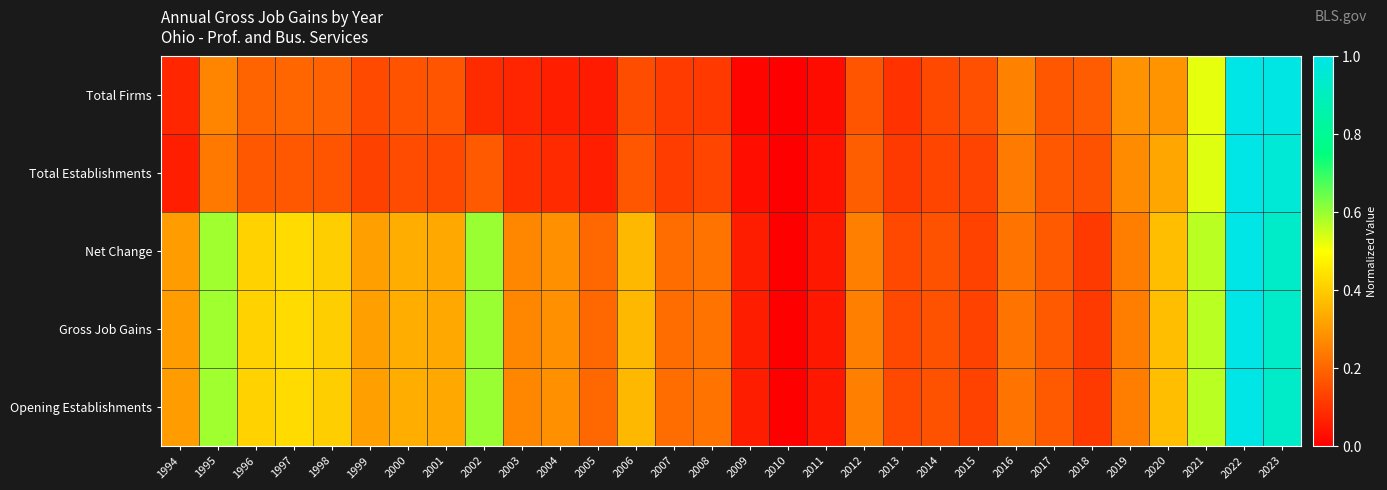

Reading right to left, list all the values displayed in this chart.

Total Firms: 2023=1.0	2022=1.0	2021=0.5	2020=0.3	2019=0.3	2018=0.2	2017=0.2	2016=0.3	2015=0.2	2014=0.1	2013=0.1	2012=0.2	2011=0.0	2010=0.0	2009=0.0	2008=0.1	2007=0.1	2006=0.2	2005=0.1	2004=0.1	2003=0.1	2002=0.1	2001=0.2	2000=0.2	1999=0.1	1998=0.2	1997=0.2	1996=0.2	1995=0.3	1994=0.1
Total Establishments: 2023=1.0	2022=1.0	2021=0.5	2020=0.3	2019=0.3	2018=0.2	2017=0.2	2016=0.2	2015=0.1	2014=0.1	2013=0.1	2012=0.2	2011=0.0	2010=0.0	2009=0.0	2008=0.1	2007=0.1	2006=0.2	2005=0.1	2004=0.1	2003=0.1	2002=0.2	2001=0.1	2000=0.2	1999=0.1	1998=0.2	1997=0.2	1996=0.2	1995=0.2	1994=0.1
Net Change: 2023=0.9	2022=1.0	2021=0.6	2020=0.4	2019=0.2	2018=0.1	2017=0.2	2016=0.2	2015=0.1	2014=0.2	2013=0.1	2012=0.3	2011=0.1	2010=0.0	2009=0.1	2008=0.2	2007=0.2	2006=0.4	2005=0.2	2004=0.3	2003=0.3	2002=0.6	2001=0.3	2000=0.3	1999=0.3	1998=0.4	1997=0.4	1996=0.4	1995=0.6	1994=0.3
Gross Job Gains: 2023=0.9	2022=1.0	2021=0.6	2020=0.4	2019=0.2	2018=0.1	2017=0.2	2016=0.2	2015=0.1	2014=0.2	2013=0.1	2012=0.3	2011=0.1	2010=0.0	2009=0.1	2008=0.2	2007=0.2	2006=0.4	2005=0.2	2004=0.3	2003=0.3	2002=0.6	2001=0.3	2000=0.3	1999=0.3	1998=0.4	1997=0.4	1996=0.4	1995=0.6	1994=0.3
Opening Establishments: 2023=0.9	2022=1.0	2021=0.6	2020=0.4	2019=0.2	2018=0.1	2017=0.2	2016=0.2	2015=0.1	2014=0.2	2013=0.1	2012=0.3	2011=0.1	2010=0.0	2009=0.1	2008=0.2	2007=0.2	2006=0.4	2005=0.2	2004=0.3	2003=0.3	2002=0.6	2001=0.3	2000=0.3	1999=0.3	1998=0.4	1997=0.4	1996=0.4	1995=0.6	1994=0.3